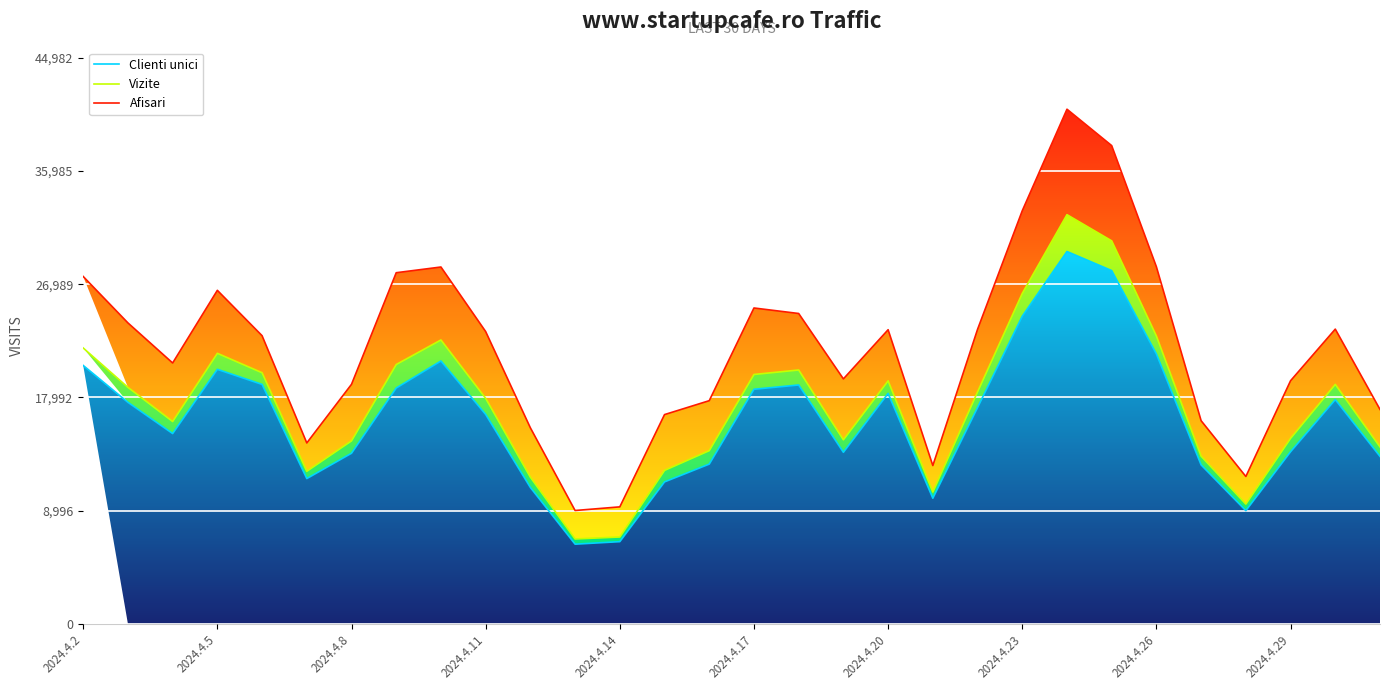

True or false: Clienti unici and Vizite intersect in this chart.

False